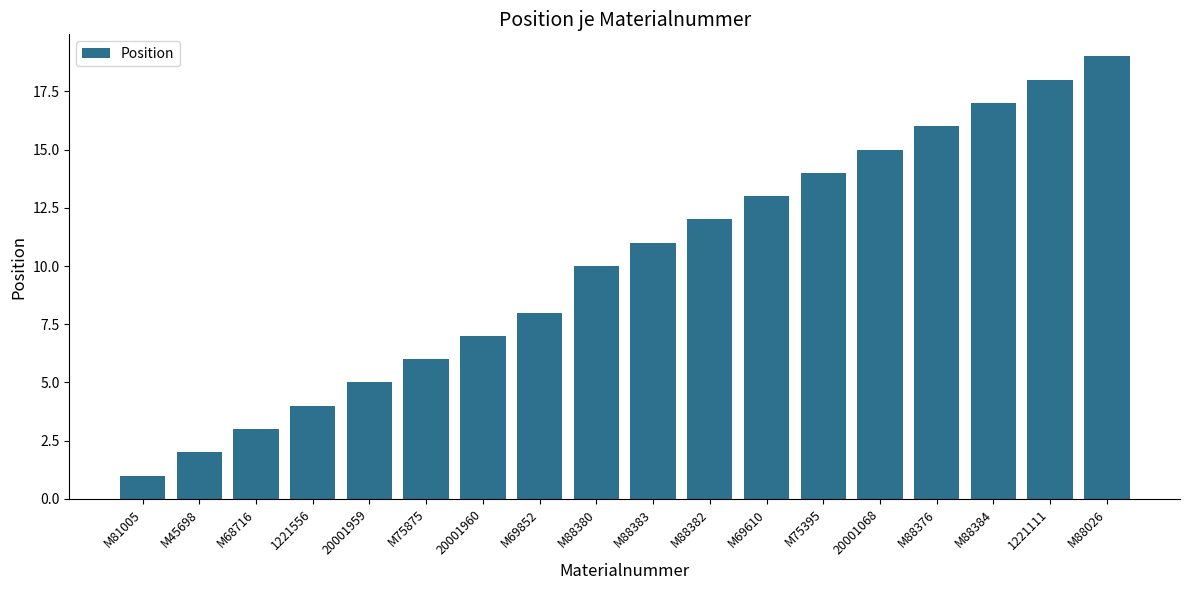

What is the sum of all values?

181